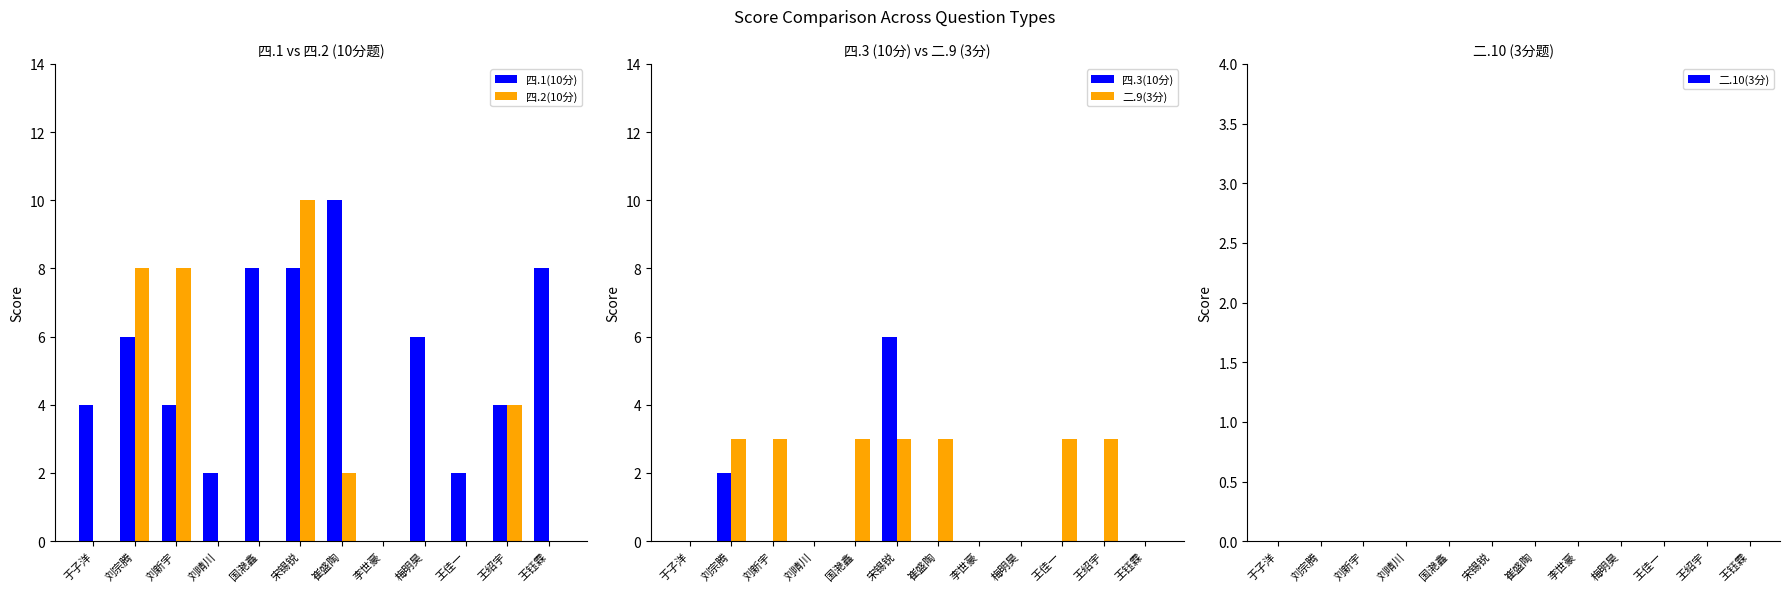

Which category has the highest value in the 四.2(10分) series?

宋锡锐